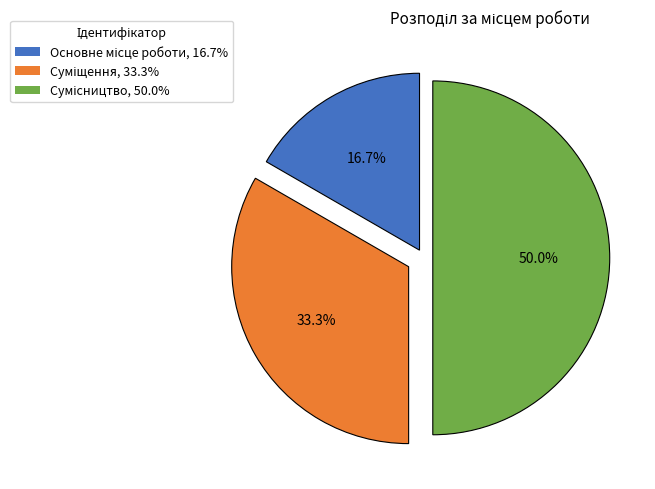

How many slices are in this pie chart?

3